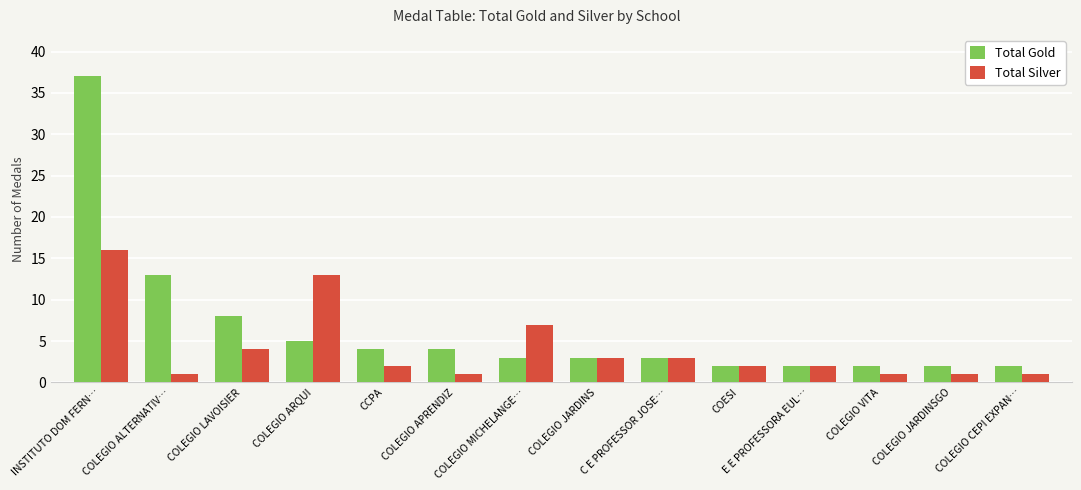

At which label is Total Gold closest to 19?

COLEGIO ALTERNATIV…